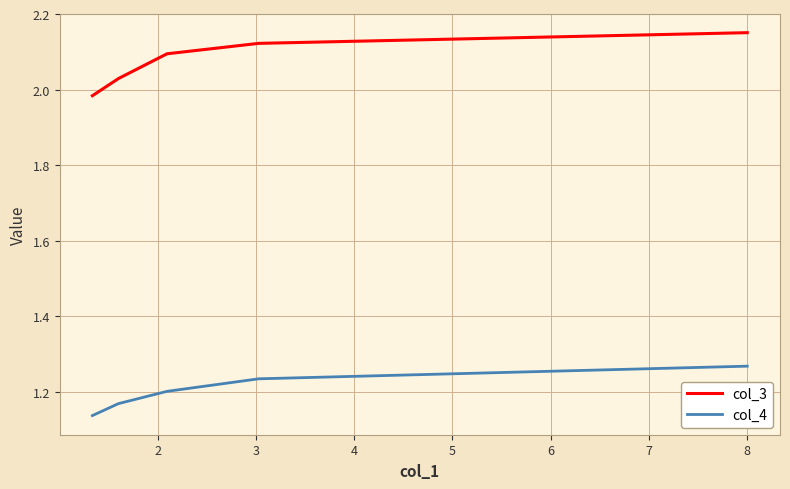

True or false: col_4 and col_3 intersect in this chart.

False